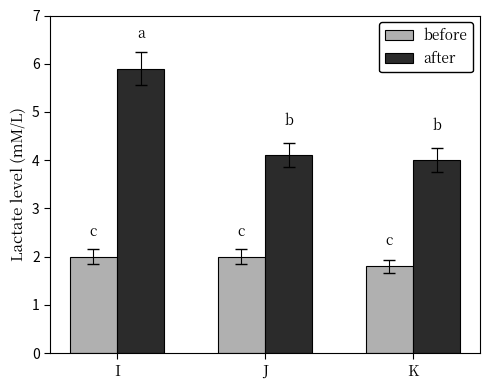

How many groups of bars are there?

3